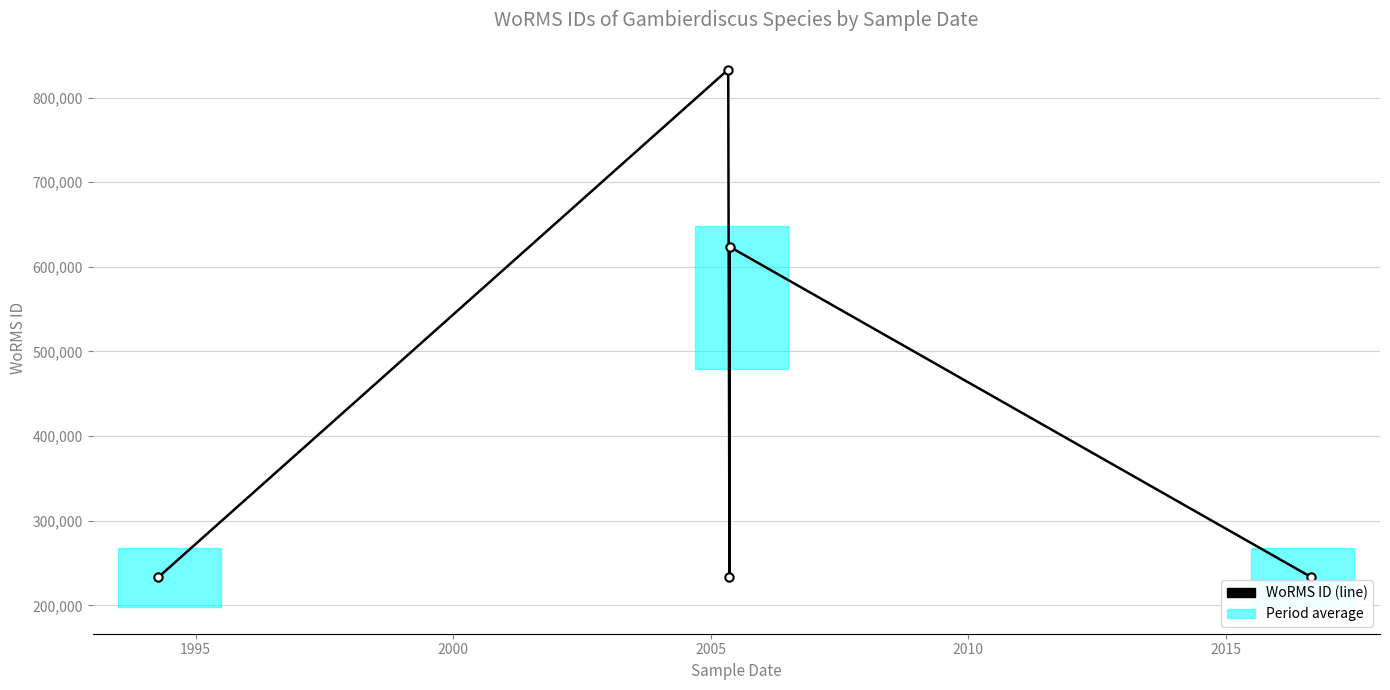

What is the value of the 4th point from the left?

623628